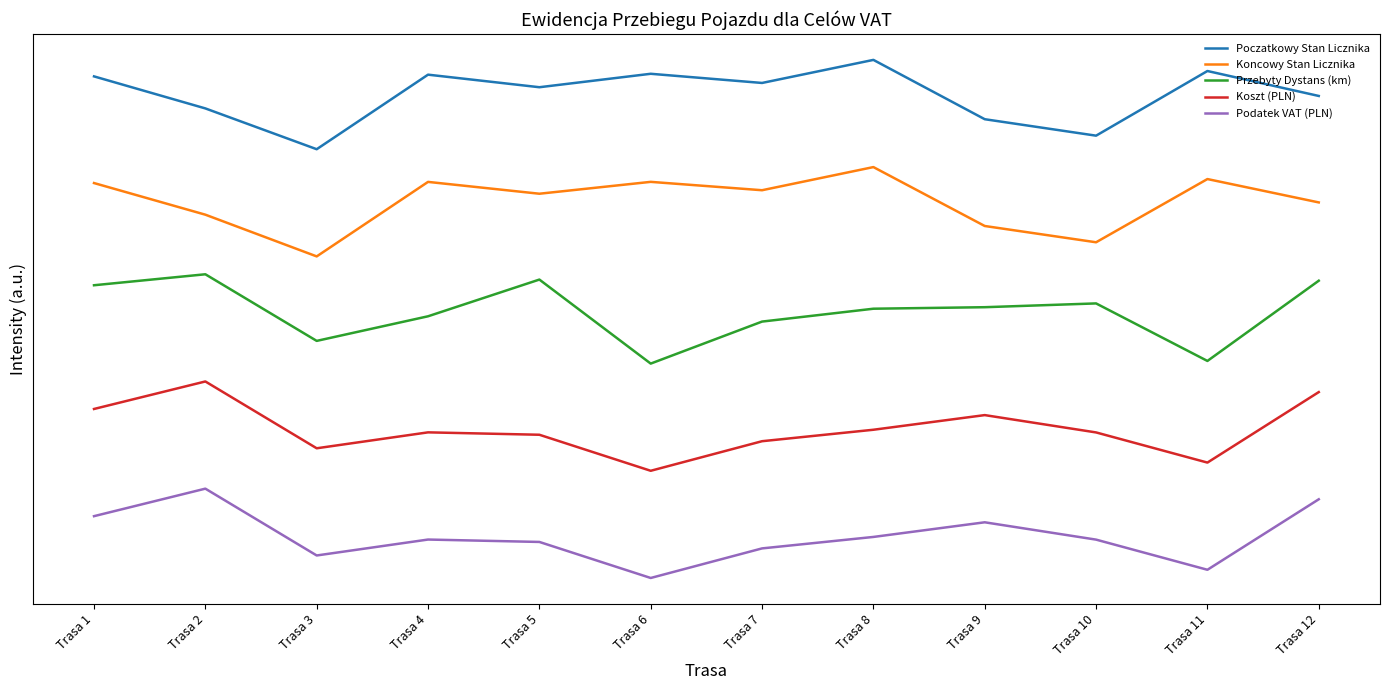

List the labels in order of Przebyty Dystans (km) value, largest first.

Trasa 2, Trasa 5, Trasa 12, Trasa 1, Trasa 10, Trasa 9, Trasa 8, Trasa 4, Trasa 7, Trasa 3, Trasa 11, Trasa 6